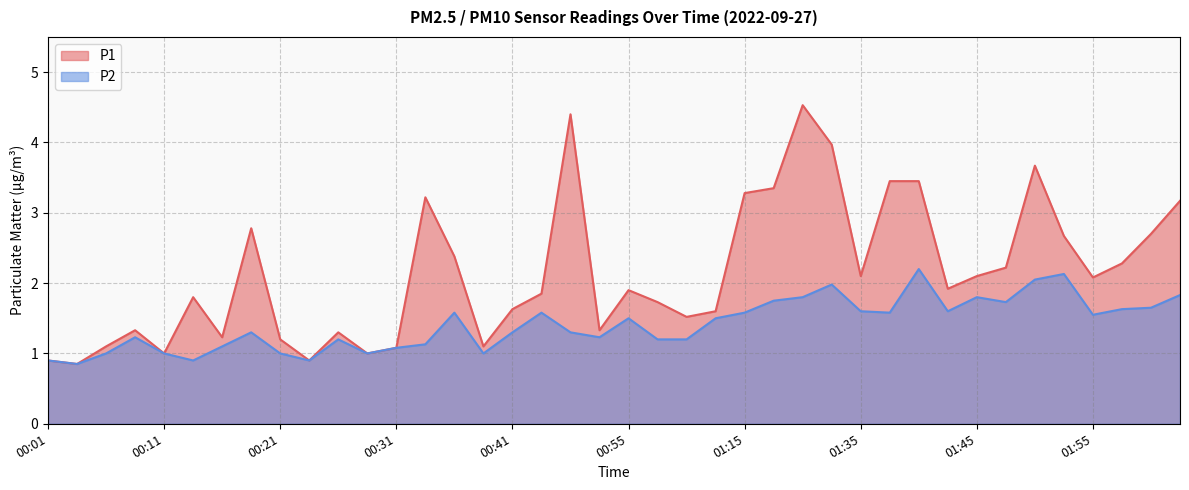

What position from the left is 00:29?

12